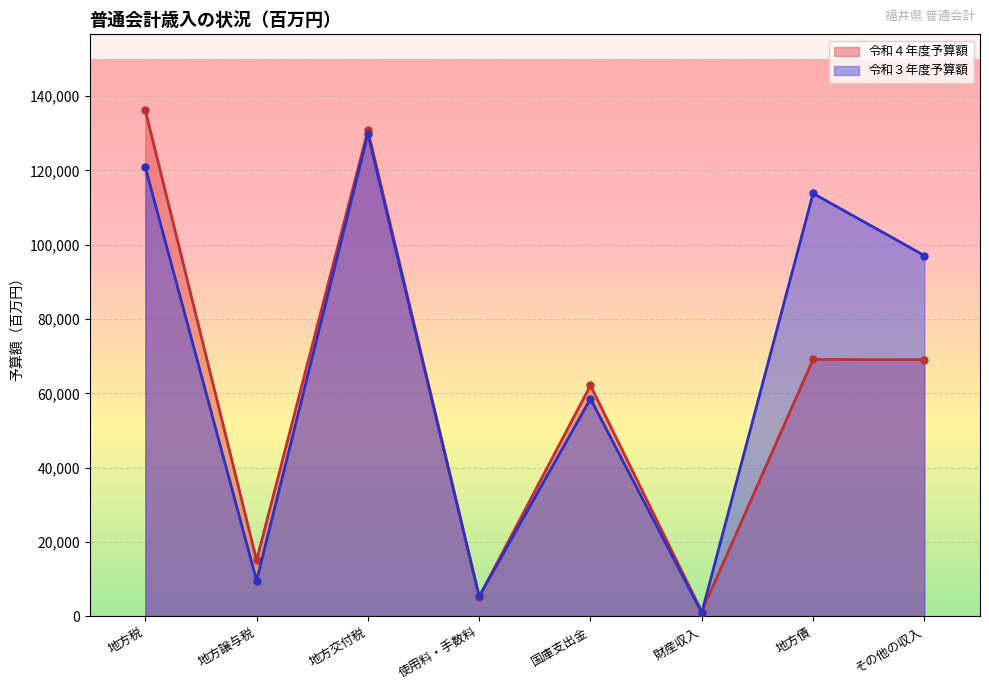

The 令和４年度予算額 series shows 481 at 財産収入. True or false?

False